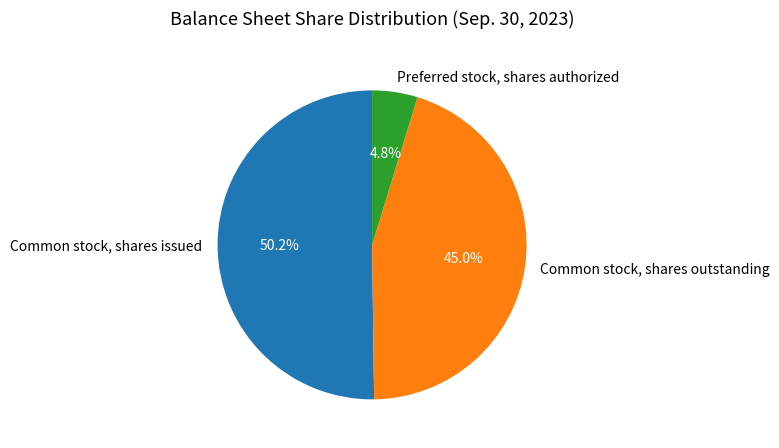

Count the number of slices in the pie.

3